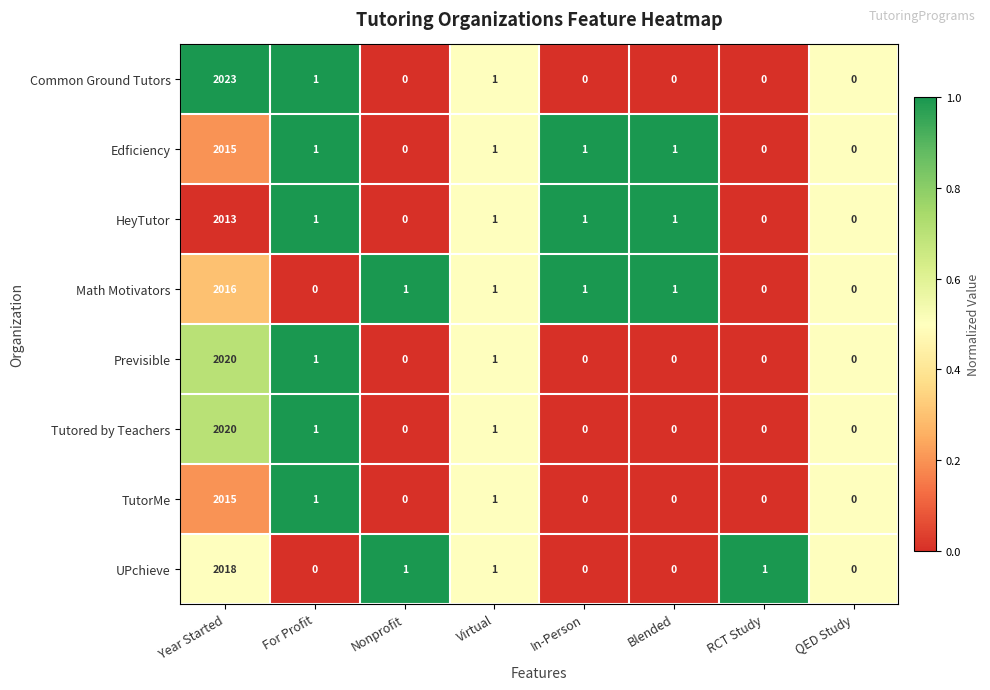

Which series has the largest total across all categories?

Common Ground Tutors